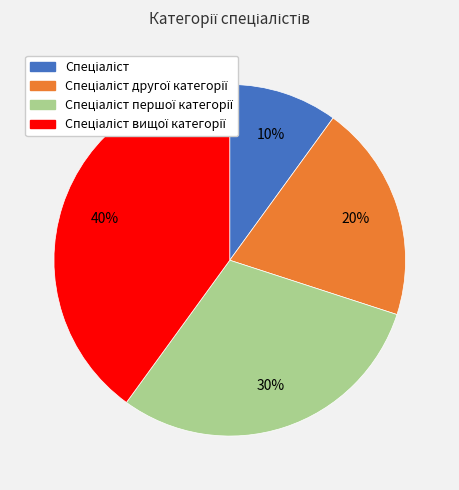

To the nearest percent, what is the average slice percentage?

25%